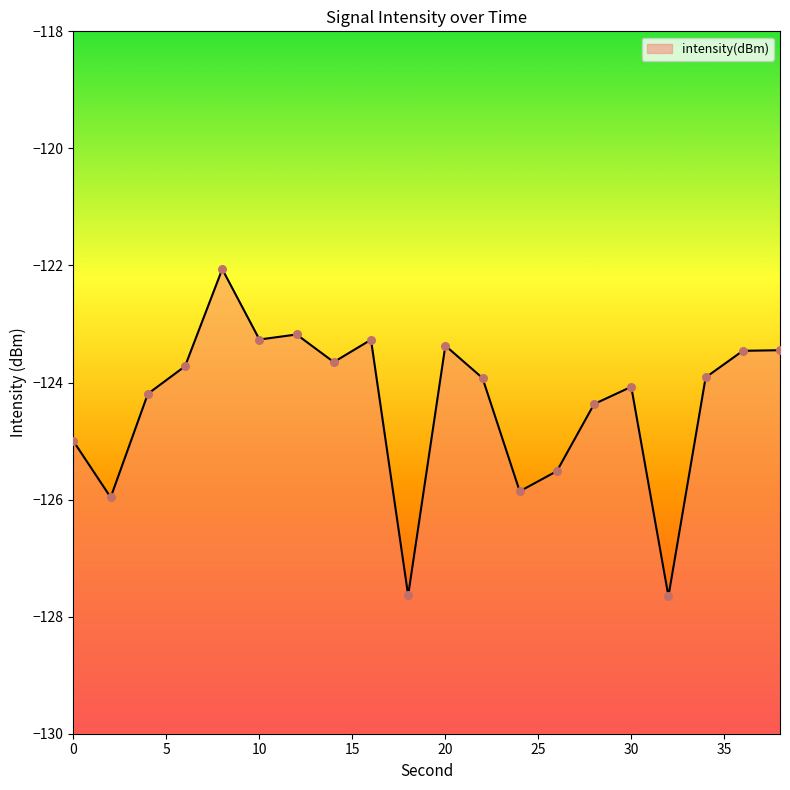

What is the change in value from 2 to 14?

+2.3